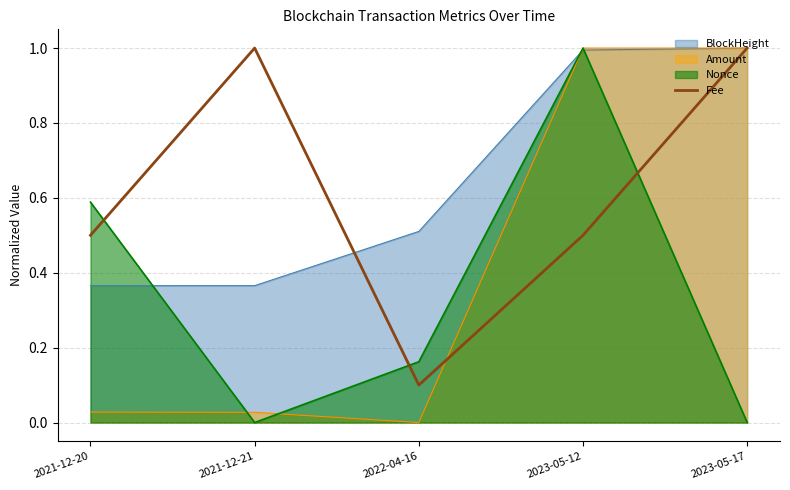

Rank the series at 2022-04-16 from highest to lowest value.

BlockHeight, Nonce, Fee, Amount